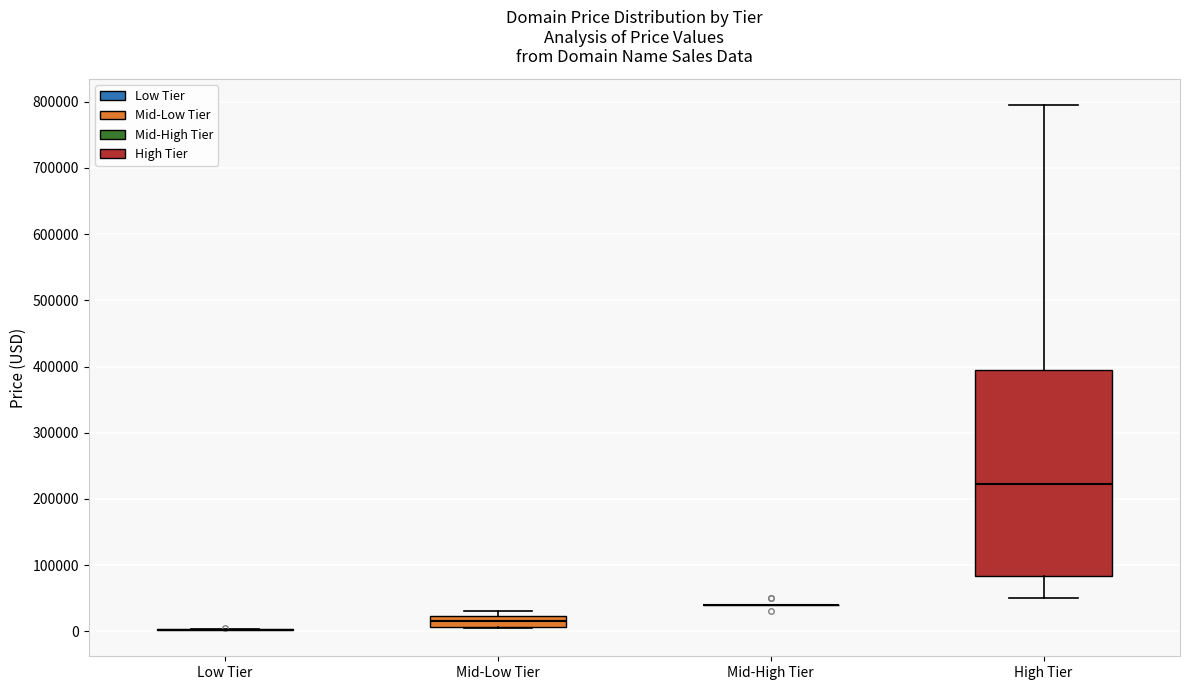

Reading left to right, transcribe this box plot: for each box, give where its median line is, the range the box spans, and where its two whiskers end, as read against the y-axis. The values are not printed on the chart, so give them approximately, as read against the axis.

Low Tier: box collapsed to a line at 0, whiskers 0 to 0
Mid-Low Tier: median 10000 (inside the box), box 10000 to 20000, whiskers 0 to 30000
Mid-High Tier: box collapsed to a line at 40000, whiskers 40000 to 40000
High Tier: median 220000, box 80000 to 390000, whiskers 50000 to 790000